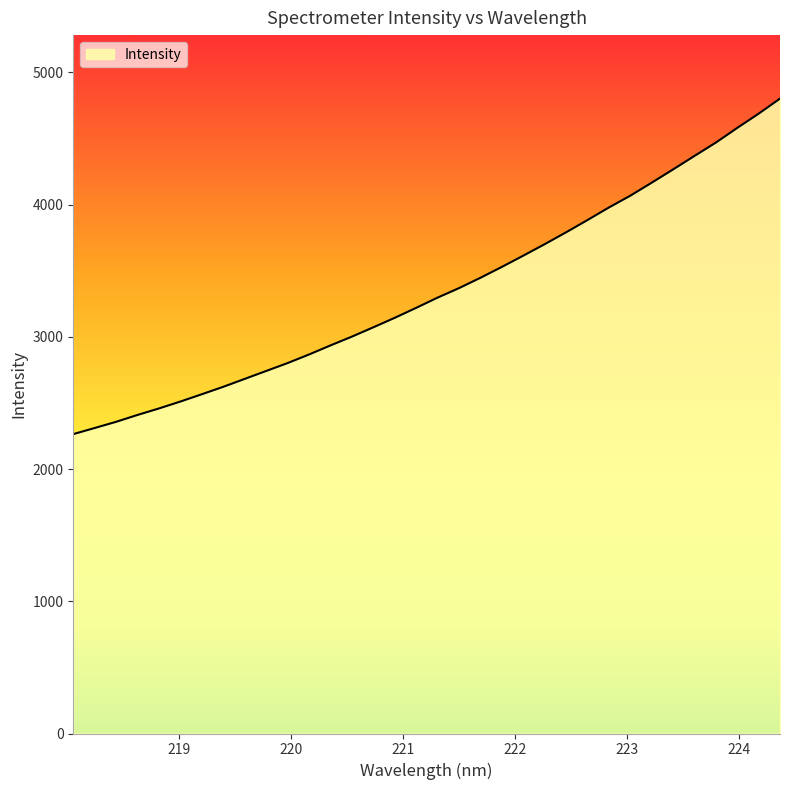

Count the number of data series in this chart.

1